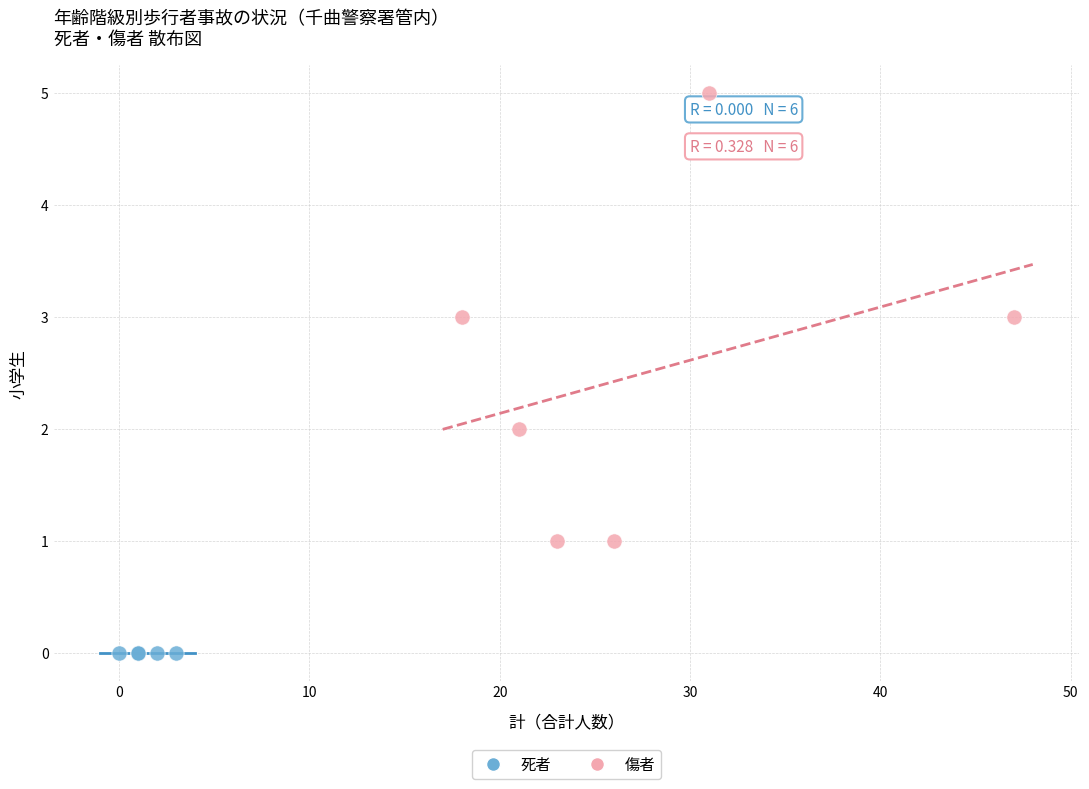

Which series reaches the minimum Y coordinate?

死者